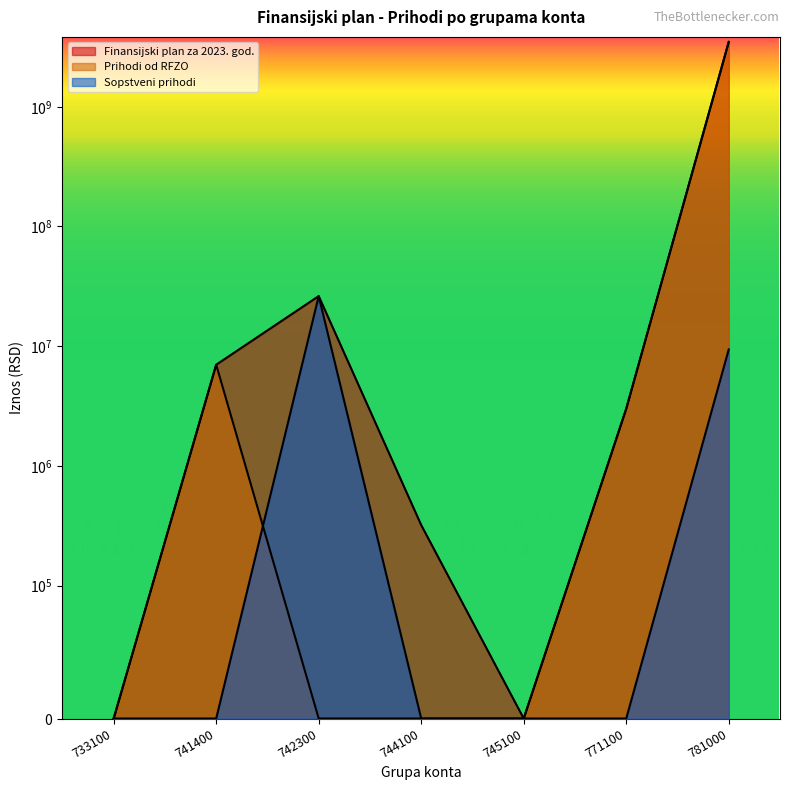

The value of Sopstveni prihodi at 745100 is 11733137. True or false?

False